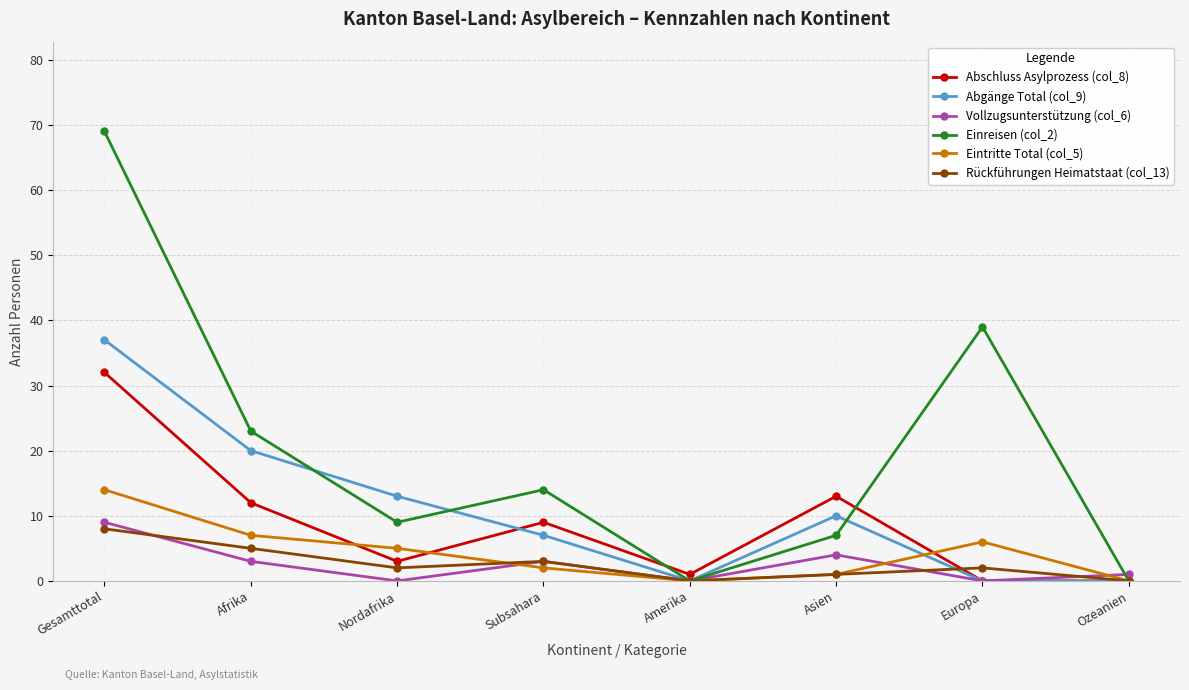

At which category is the sum across all series the highest?

Gesamttotal